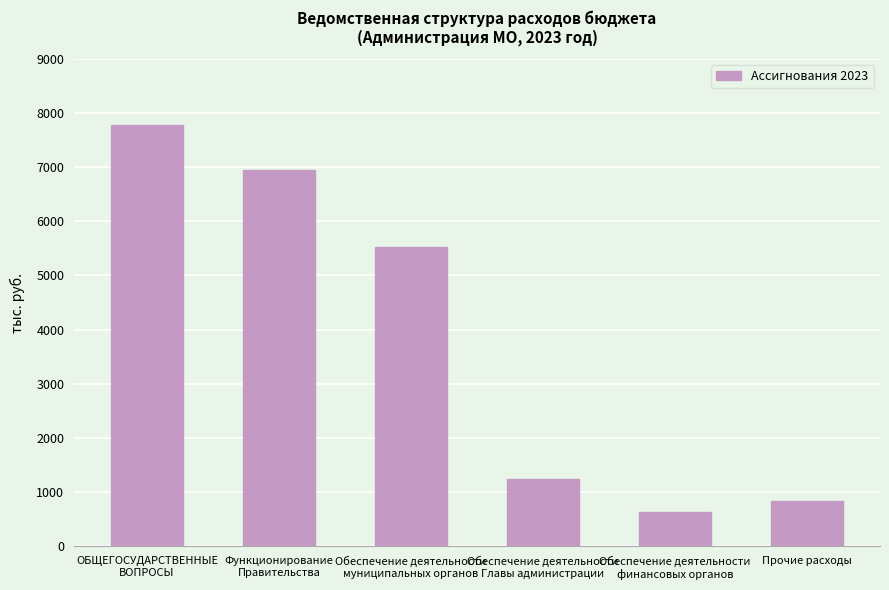

Reading right to left, what are all the values shown in this chart?

834.6	637.4	1250.0	5534.5	6940.2	7774.8